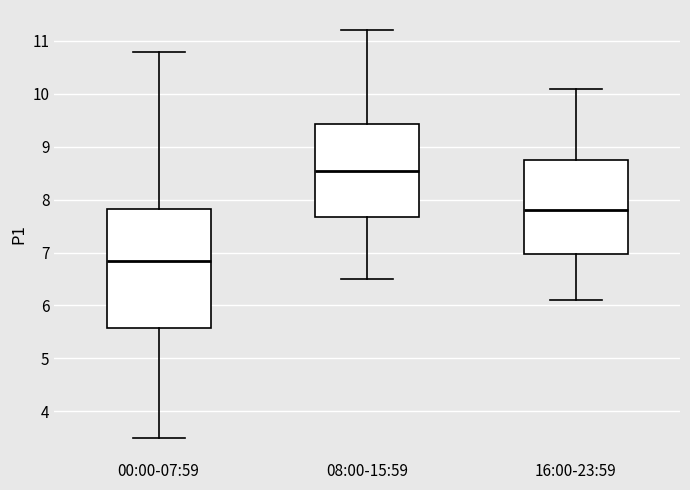

Reading left to right, read every box against the y-axis: the position of its median line, the range the box covers, and the ends of its whiskers. The values are not printed on the chart, so give them approximately, as read against the axis.

00:00-07:59: median 6.9, box 5.6 to 7.8, whiskers 3.5 to 10.8
08:00-15:59: median 8.6, box 7.7 to 9.4, whiskers 6.5 to 11.2
16:00-23:59: median 7.8, box 7.0 to 8.8, whiskers 6.1 to 10.1